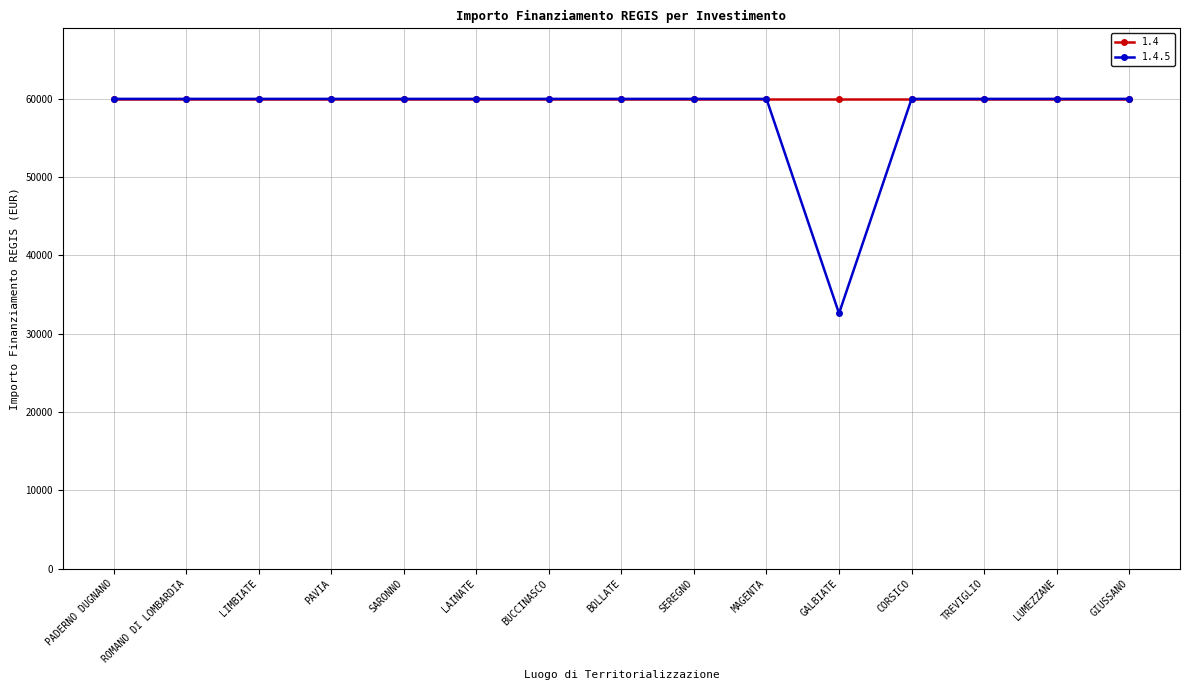

The value of 1.4 at ROMANO DI LOMBARDIA is 39735. True or false?

False